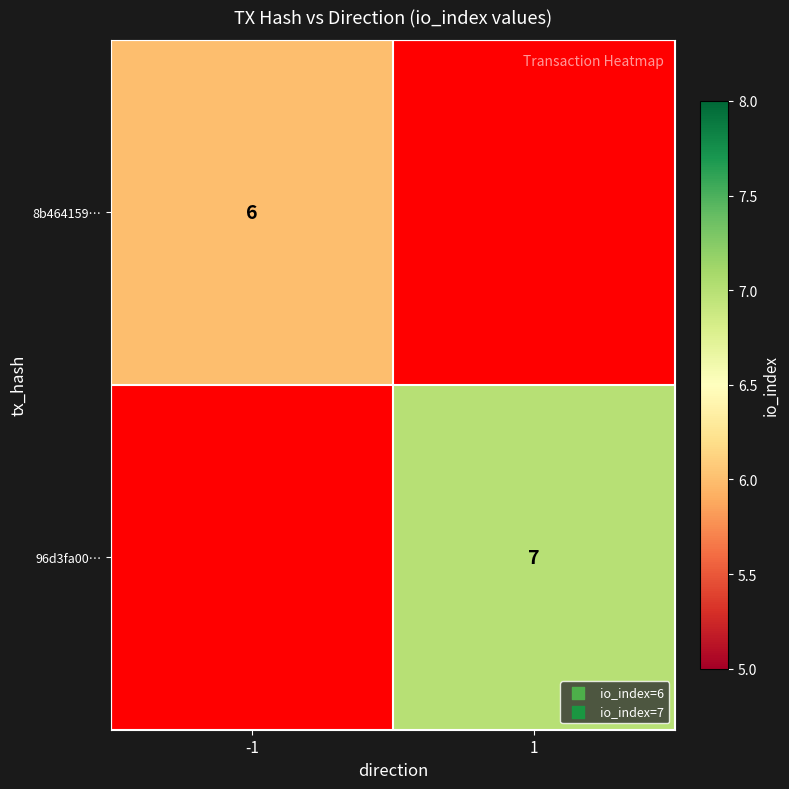

True or false: 8b464159… has a value of 6 at -1.

True